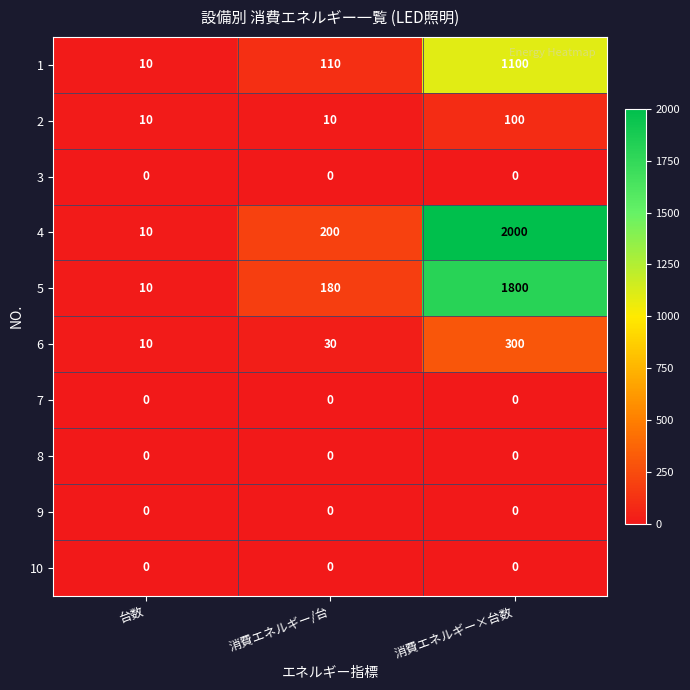

What is the greatest value displayed?

2000